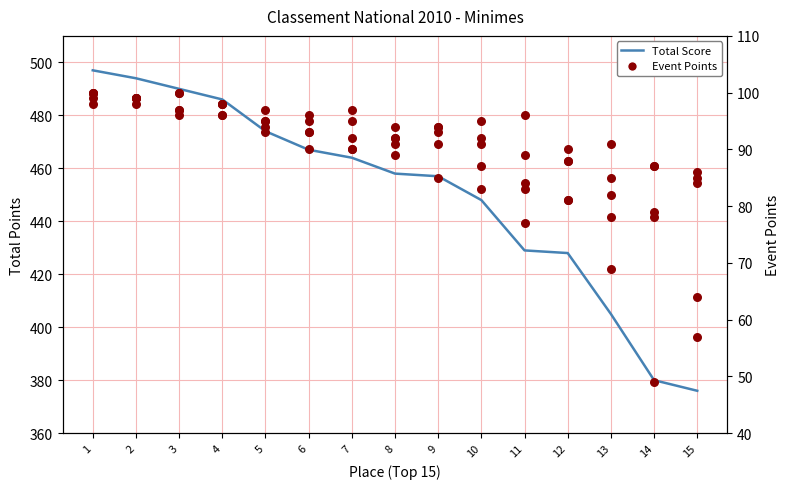

Which series reaches the maximum Y coordinate?

Total Score